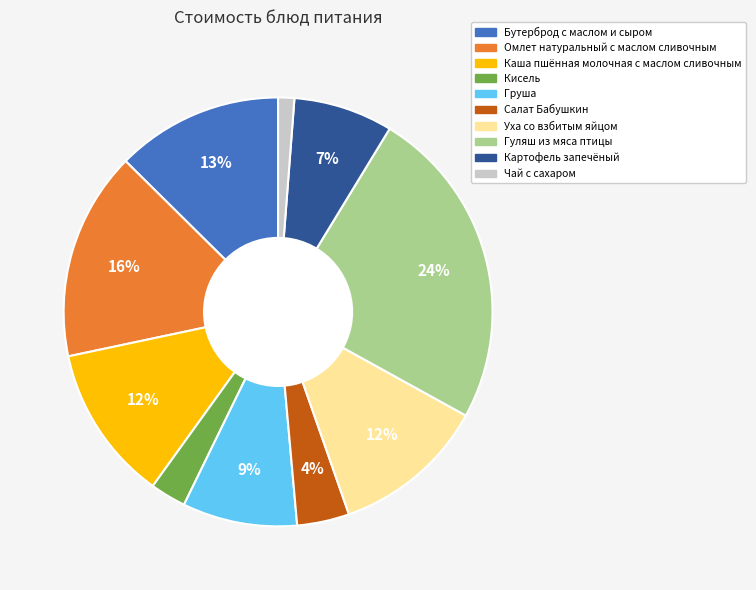

Does Салат Бабушкин account for over 50% of the chart?

No